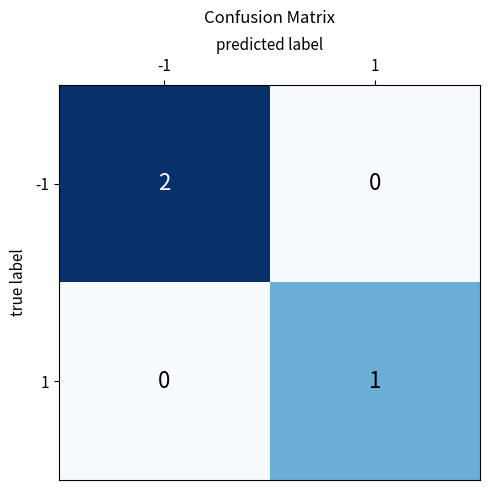

Reading right to left, extract all data points from this chart.

-1: 1=0	-1=2
1: 1=1	-1=0